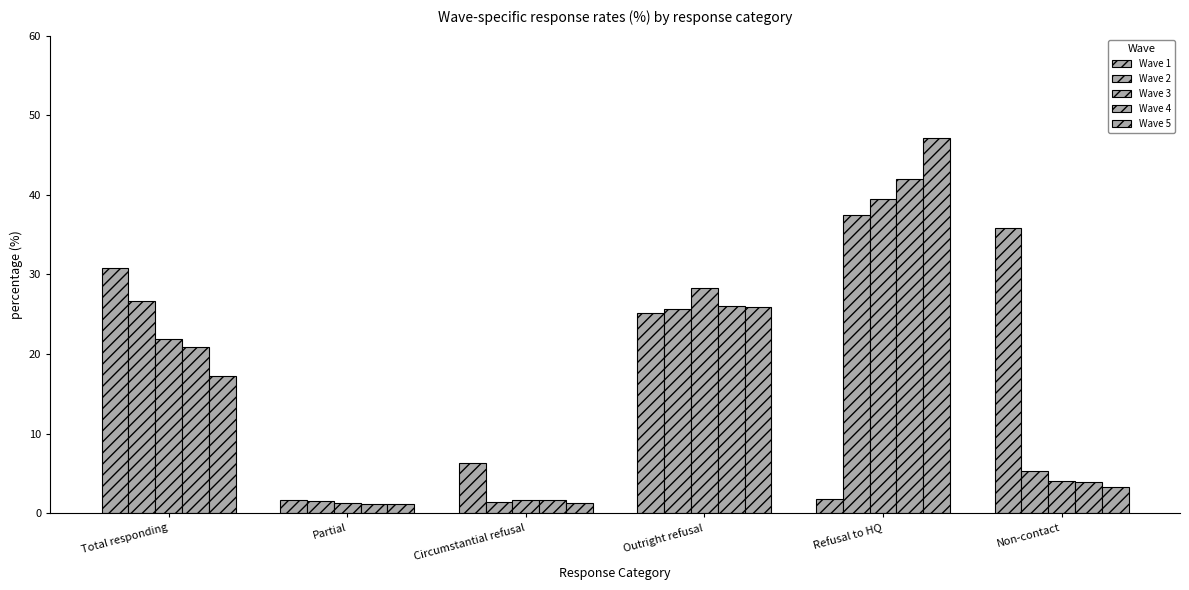

What is the label of the 6th bar from the left?

Non-contact